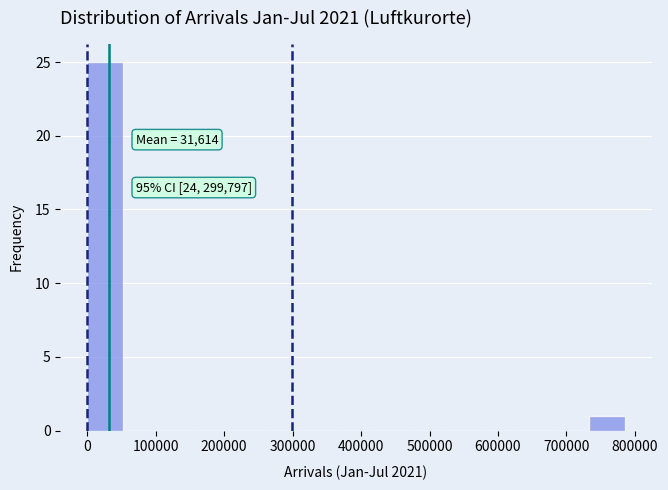

Which range on the x-axis has the tallest bar?

0 to 50000